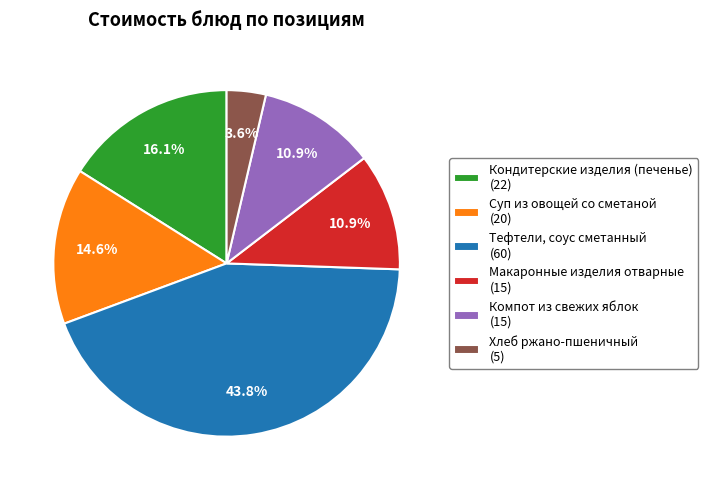

Do Макаронные изделия отварные and Суп из овощей со сметаной together represent more than half of the pie?

No